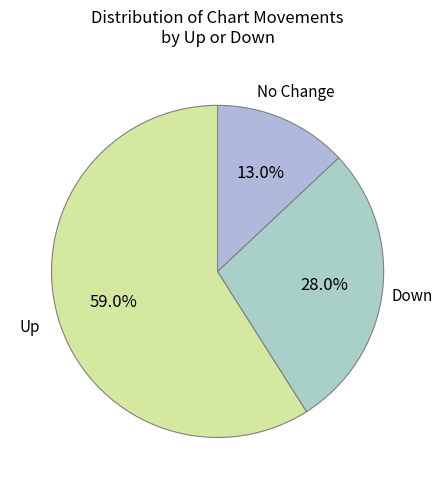

What percentage do No Change and Down together represent?

41.0%